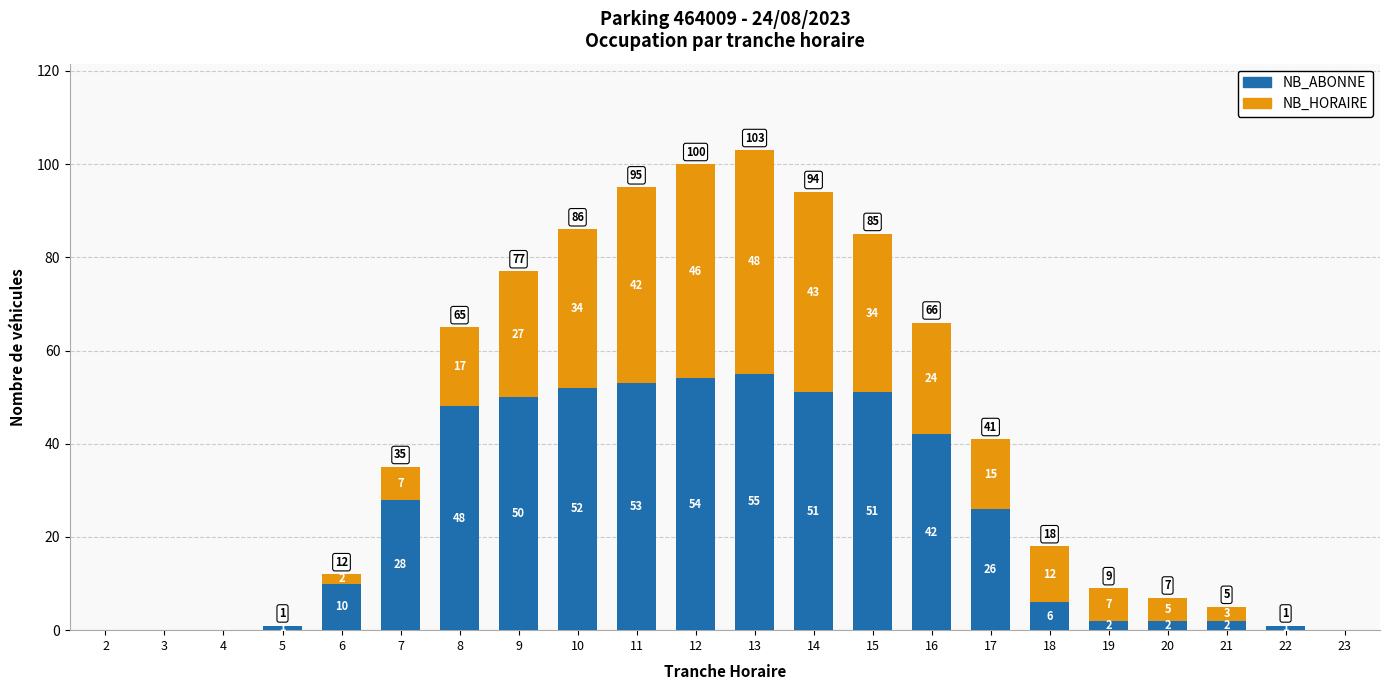

How many positive values does the NB_ABONNE series have?

18